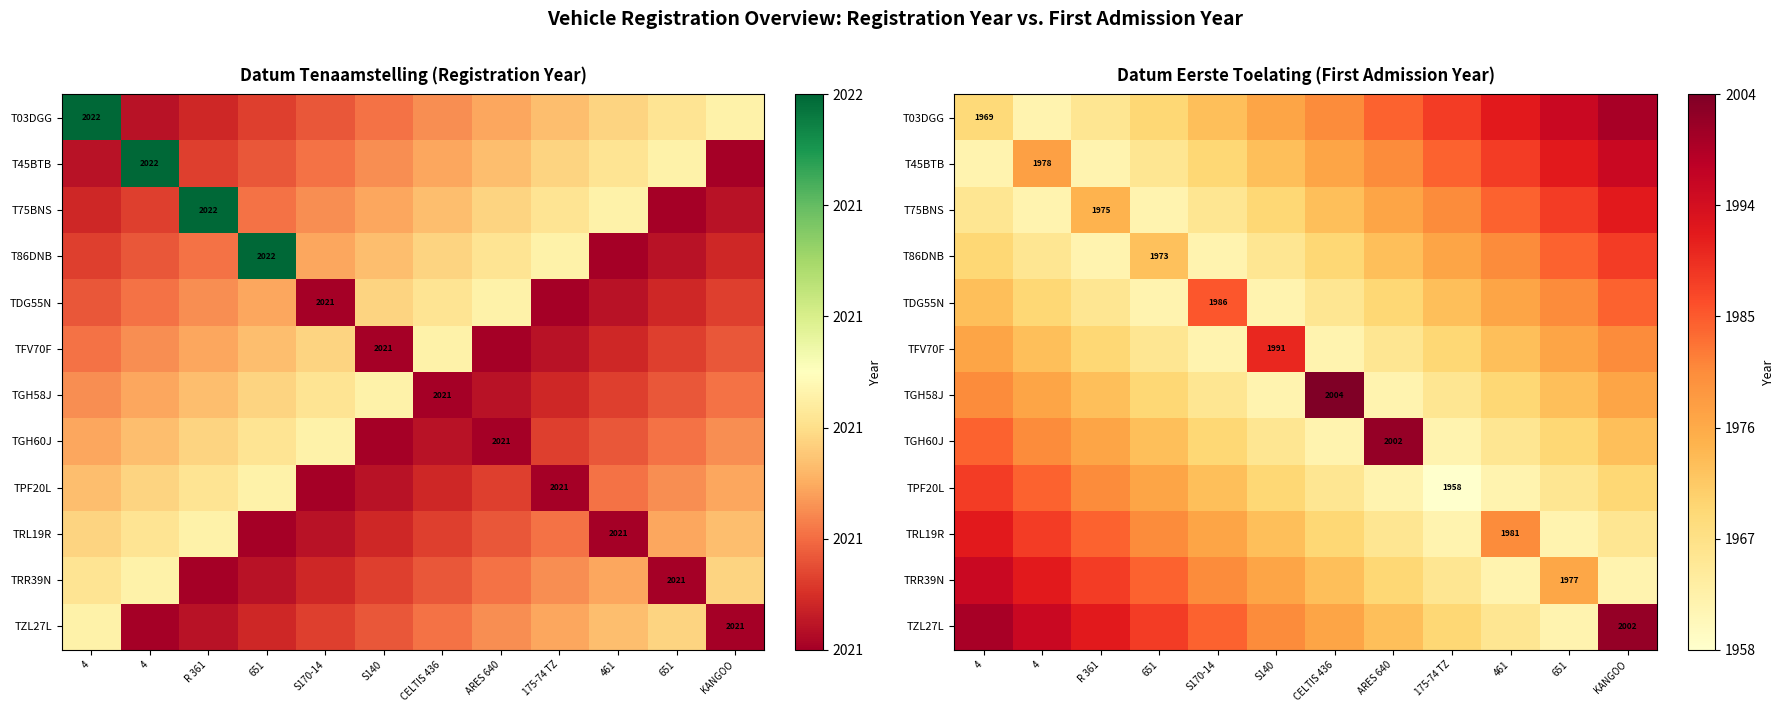

Is the value of TGH58J at 4 greater than the value of TPF20L at 461?

Yes